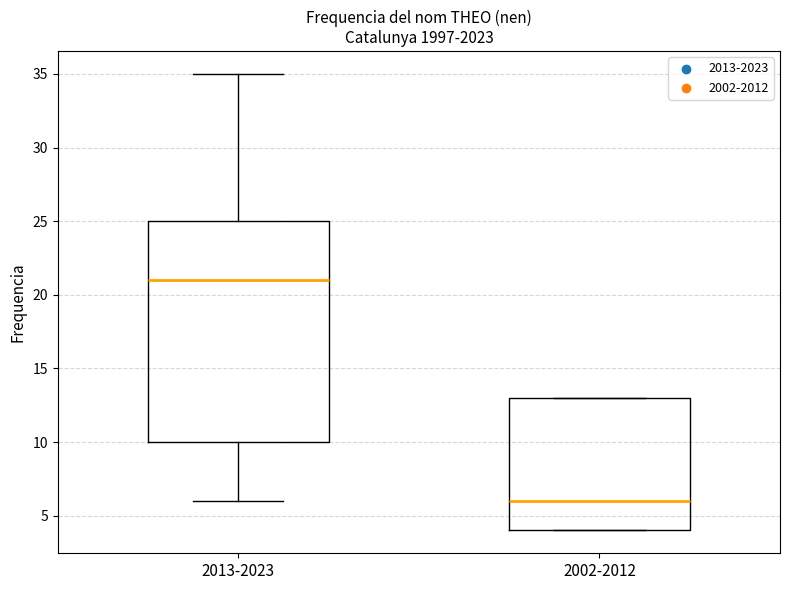

Reading left to right, transcribe this box plot: for each box, give where its median line is, the range the box spans, and where its two whiskers end, as read against the y-axis. The values are not printed on the chart, so give them approximately, as read against the axis.

2013-2023: median 21, box 10 to 25, whiskers 6 to 35
2002-2012: median 6, box 4 to 13, whiskers 4 to 13